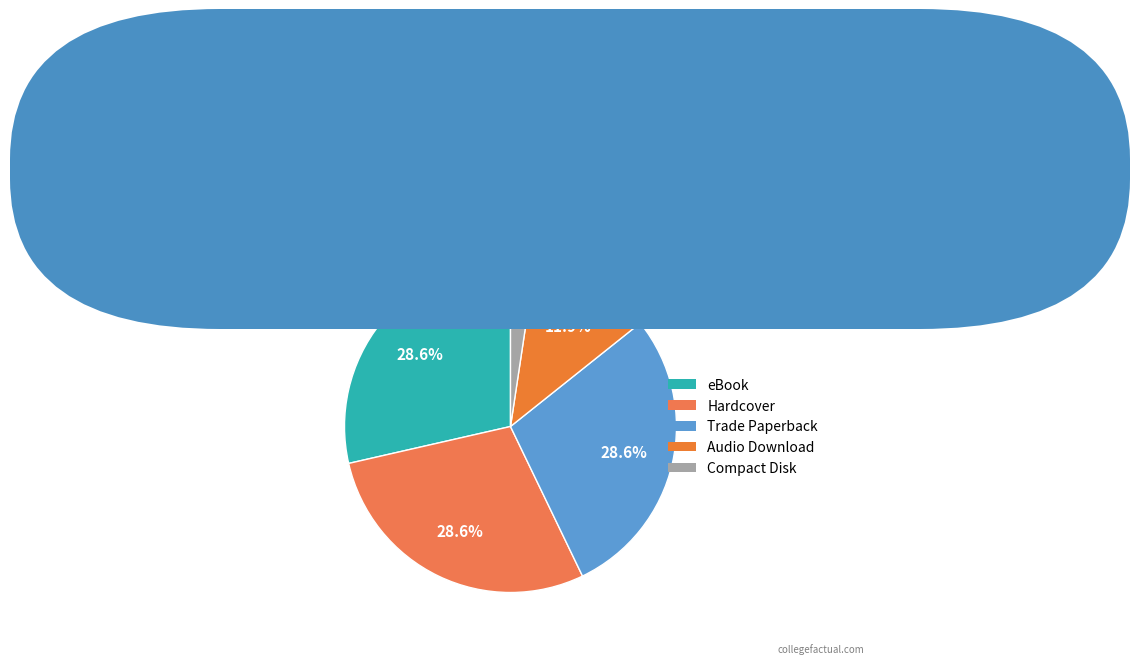

Which category has the smallest portion of the pie?

Compact Disk